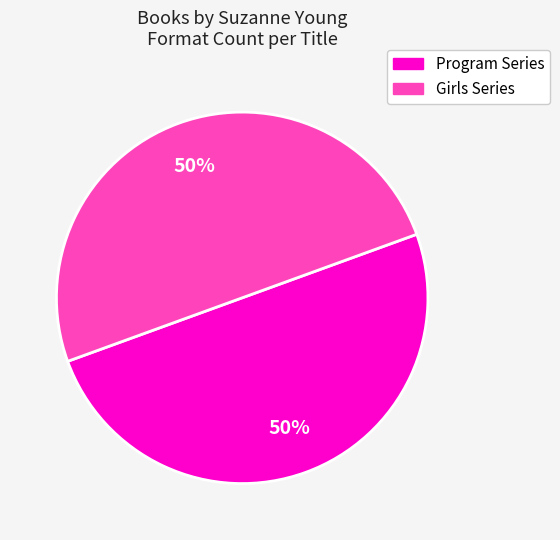

To the nearest percent, what is the difference between the largest and smallest slice percentages?

0%